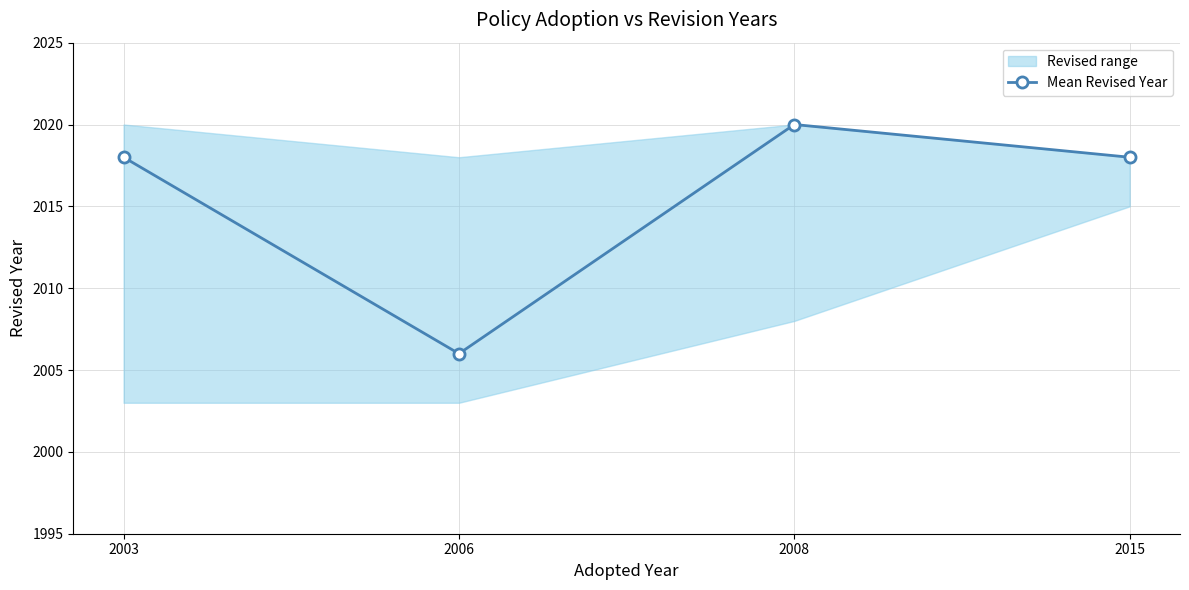

Which label corresponds to the smallest value in the chart?

2006